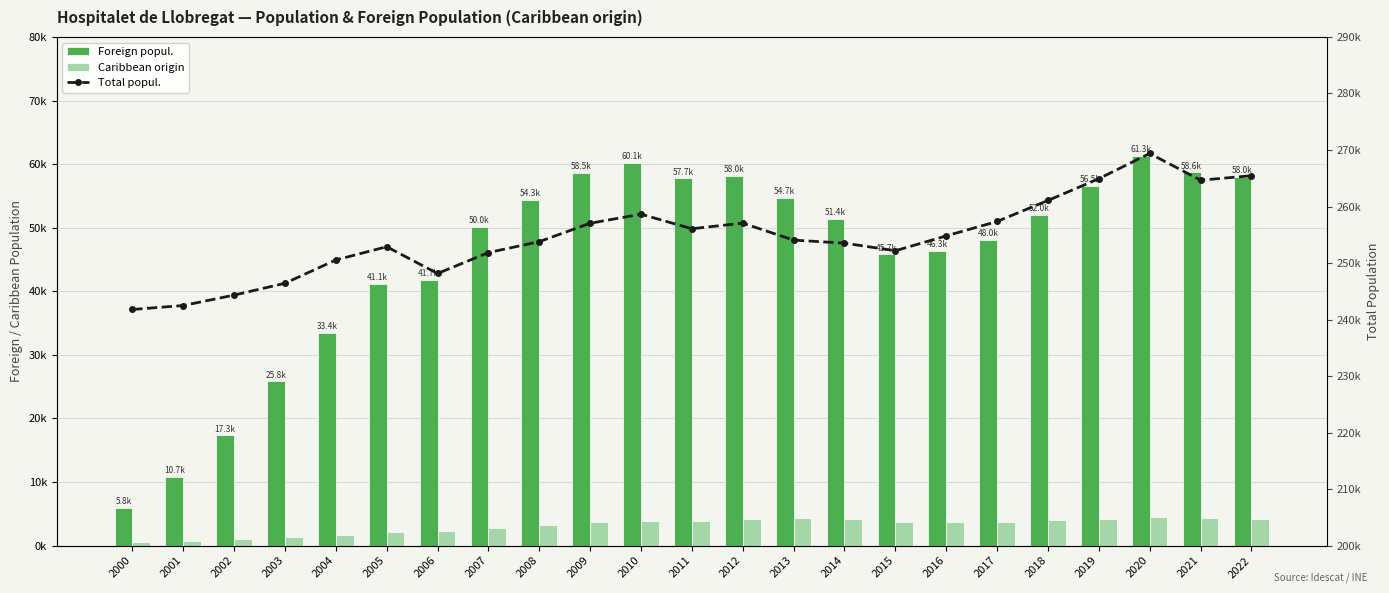

Where is Caribbean origin nearest to the value 2489?

2006